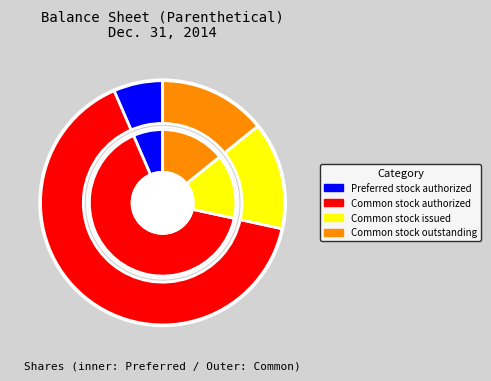

Which slice is the smallest?

Preferred stock authorized